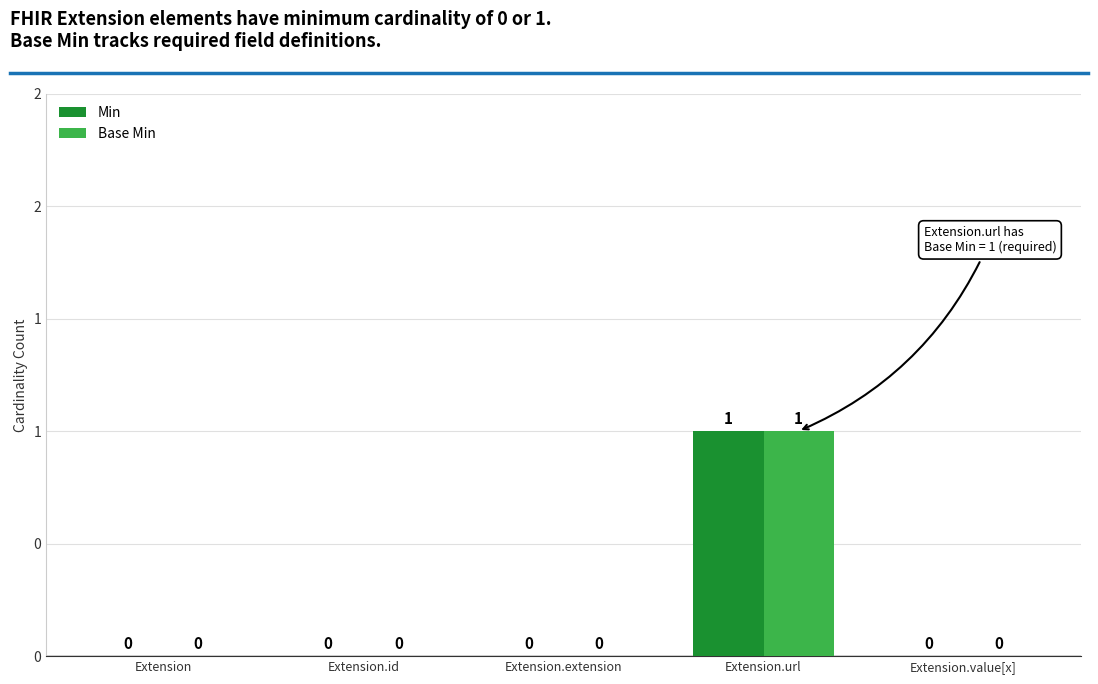

What is the maximum value shown in the chart?

1